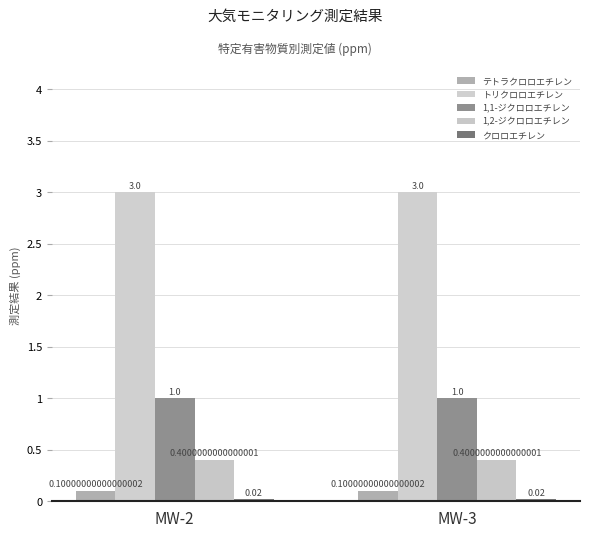

What is the difference between the highest and lowest values at MW-3?

3.0